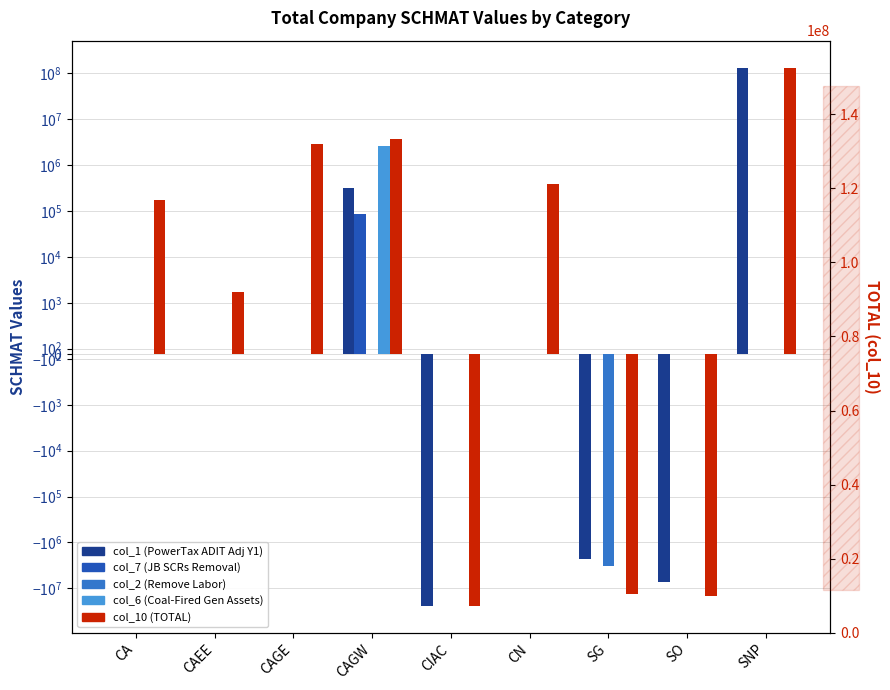

Reading right to left, list all the values displayed in this chart.

col_1: 133199750.0	-7262156.0	-2294761.0	0.0	-24057449.0	316861.0	0.0	0.0	0.0
col_7: 0.0	0.0	0.0	0.0	0.0	86585.0	0.0	0.0	0.0
col_2: 0.0	0.0	-3211039.0	0.0	0.0	0.0	0.0	0.0	0.0
col_6: 0.0	0.0	0.0	0.0	0.0	2581630.7	0.0	0.0	0.0
col_10: 133199750.0	-14355900.0	-13048176.0	390857.0	-24057449.0	3717768.7	2919319.0	1738.0	175670.0